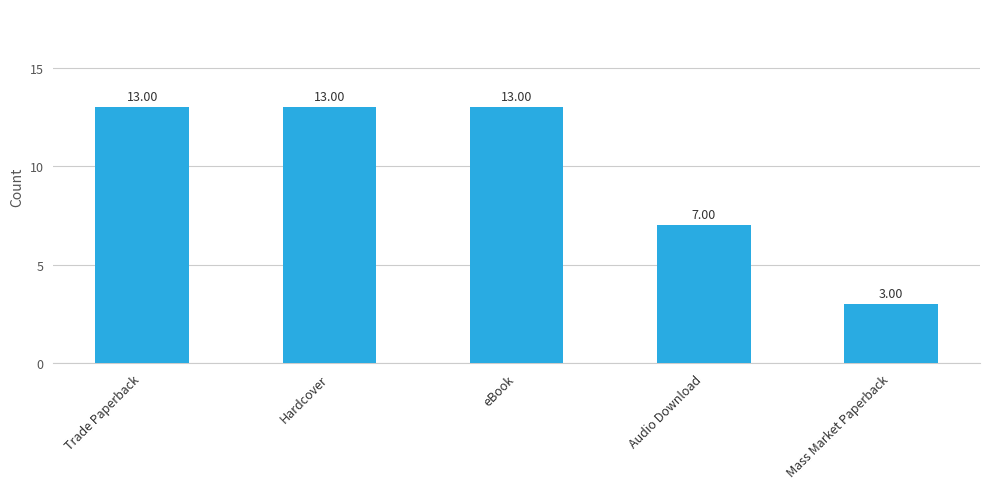

Is it true that the value at eBook is 22?

False